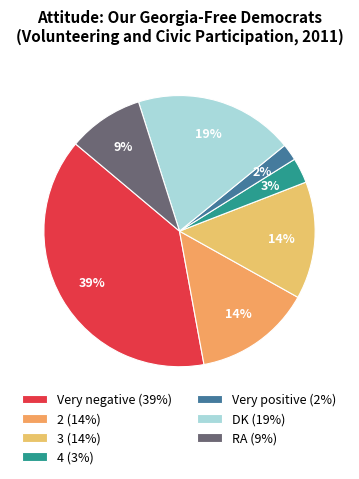

Count the number of slices in the pie.

7